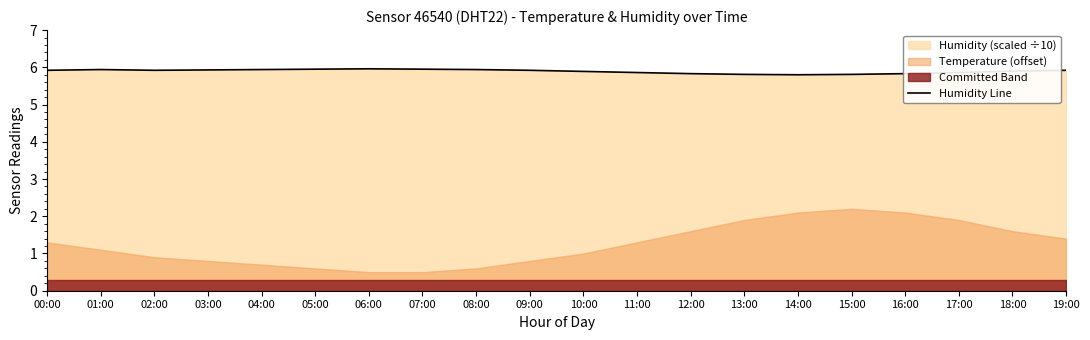

The chart shows a value of 5.8 at 13:00. True or false?

True